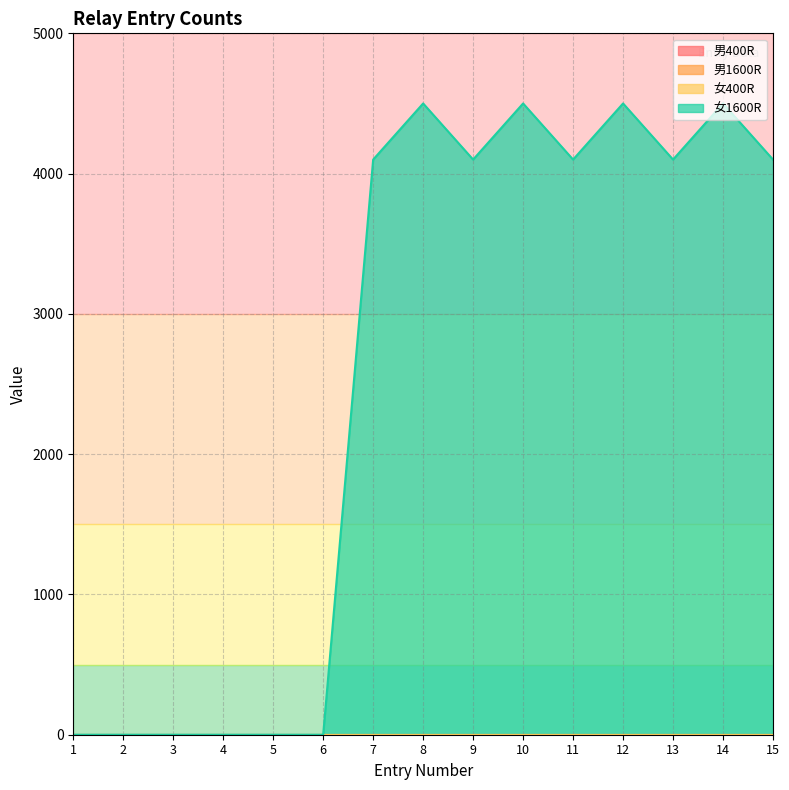

Which series has the largest range (max minus min)?

女1600R